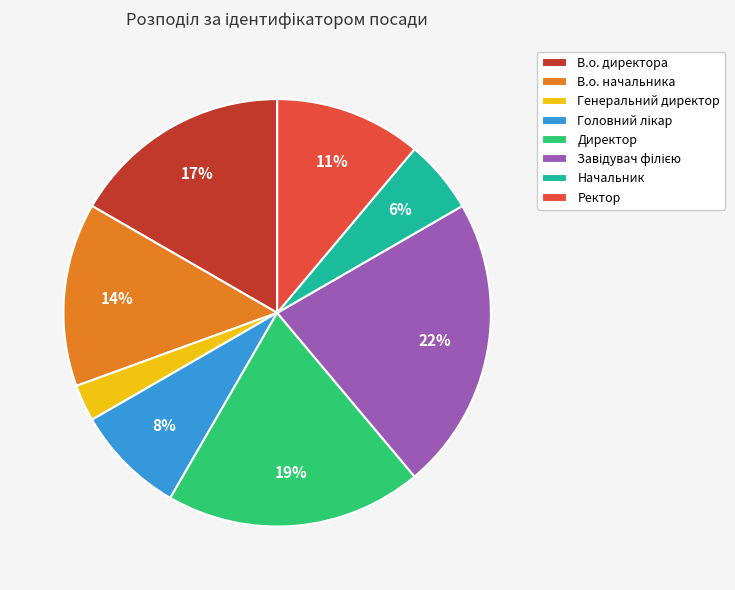

Is Директор the majority of the pie?

No